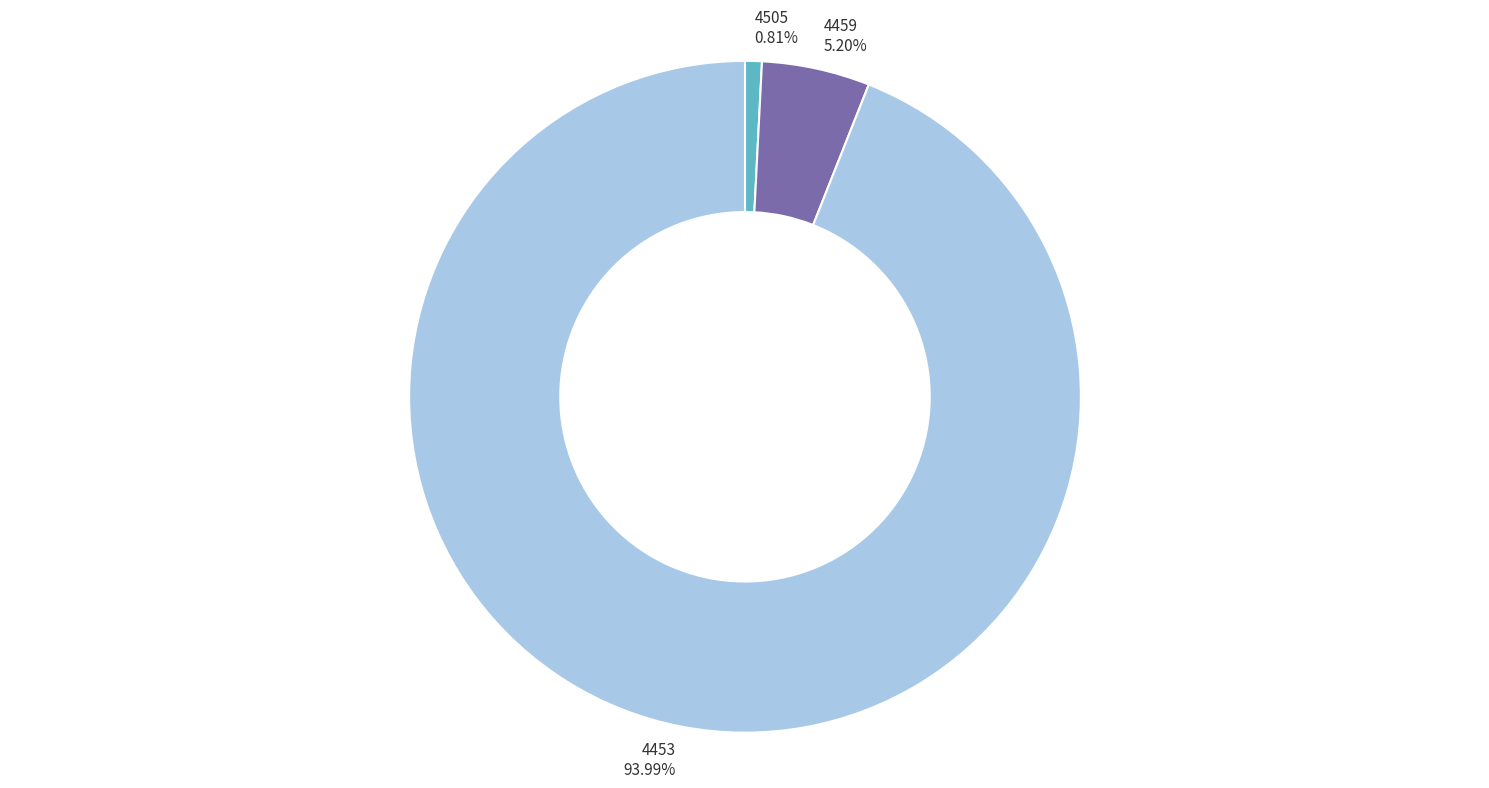

What percentage is the 4505 slice, to the nearest percent?

1%